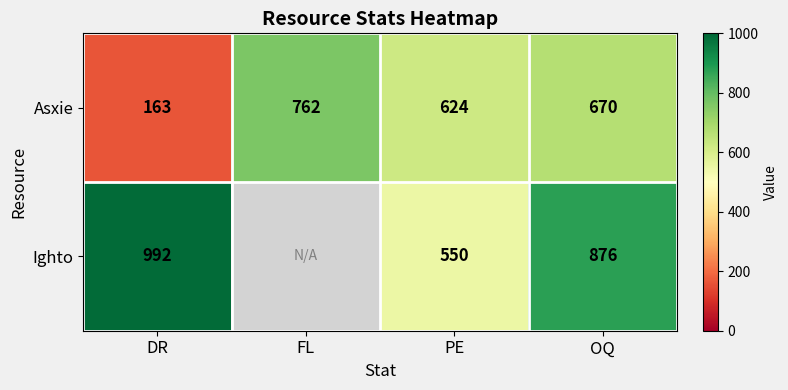

The value of Ighto at DR is 248.5. True or false?

False